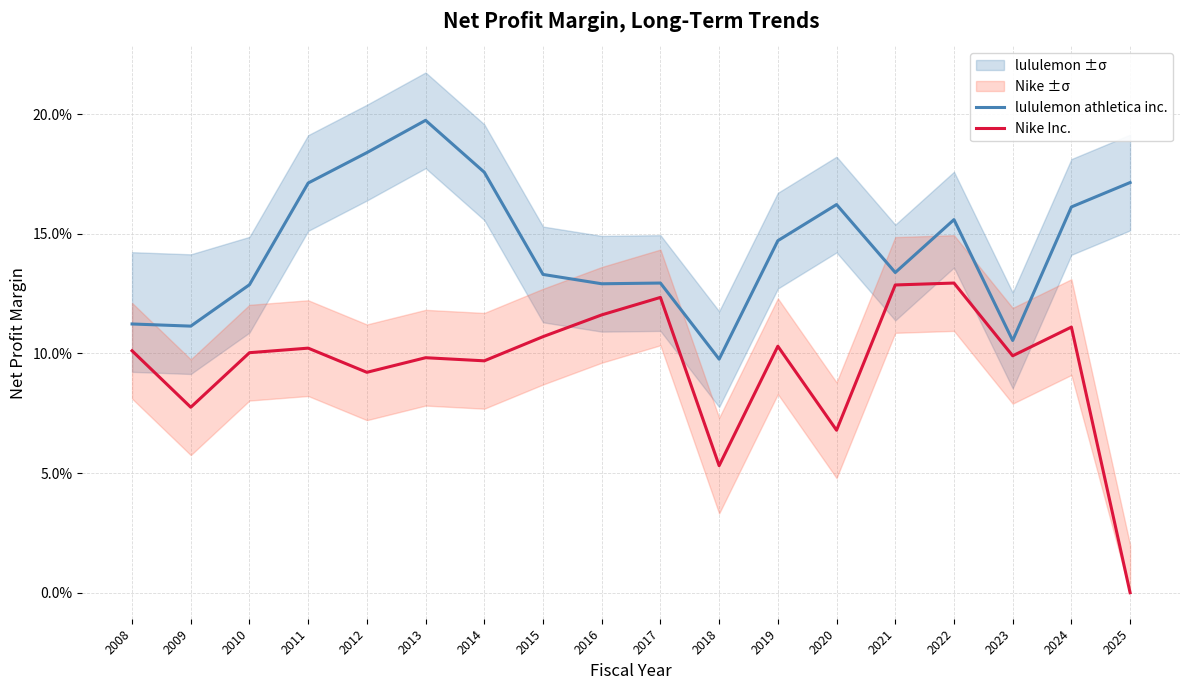

Is it true that lululemon athletica inc. equals 0.1 at 2015?

True